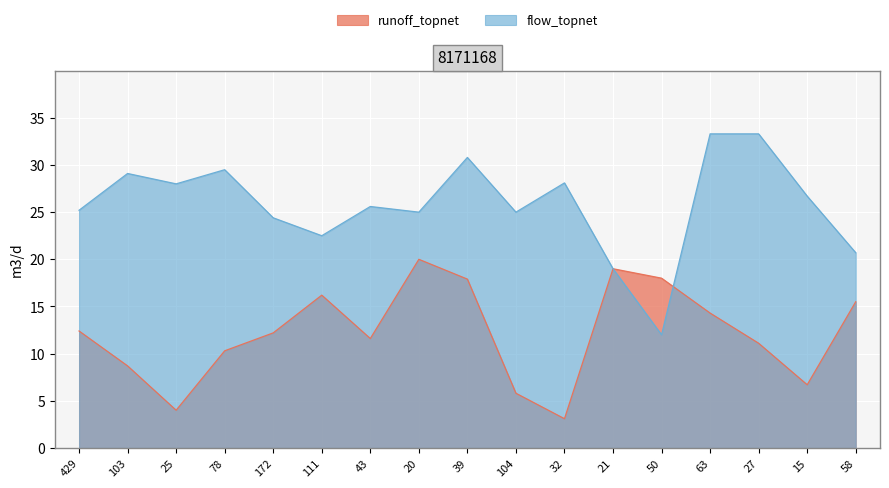

What is the label of the 7th point from the right?

32